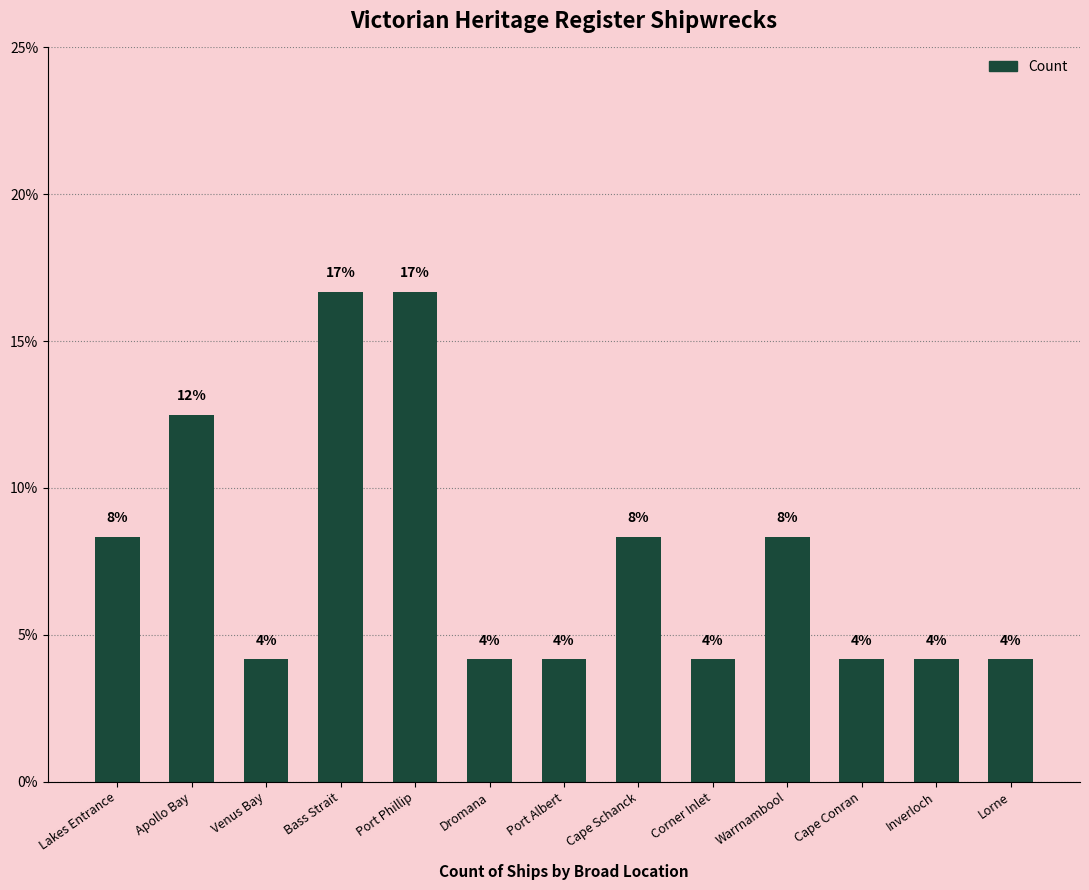

How many bars are there in total?

13